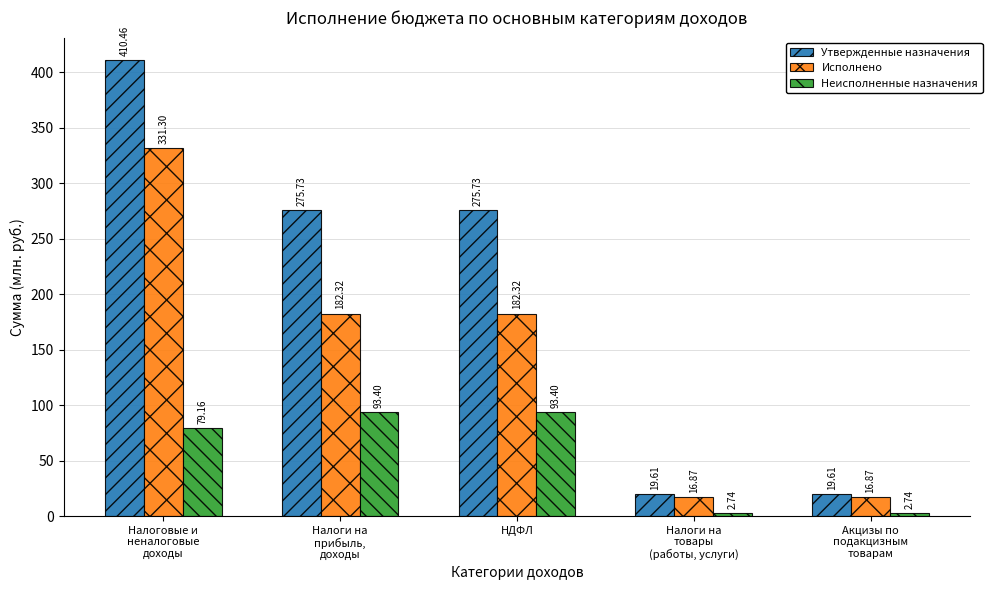

Which series changed the most between Налоговые и
неналоговые
доходы and НДФЛ?

Исполнено